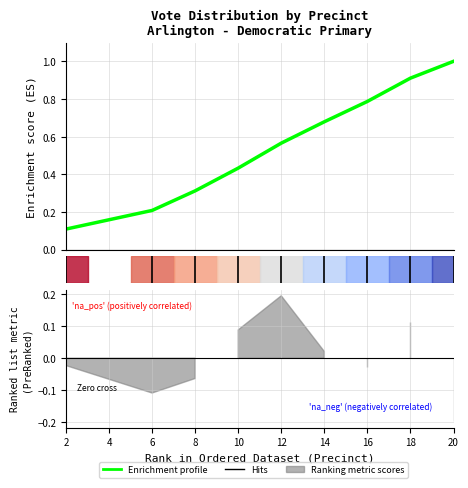

What is the maximum value shown in the chart?

1.0